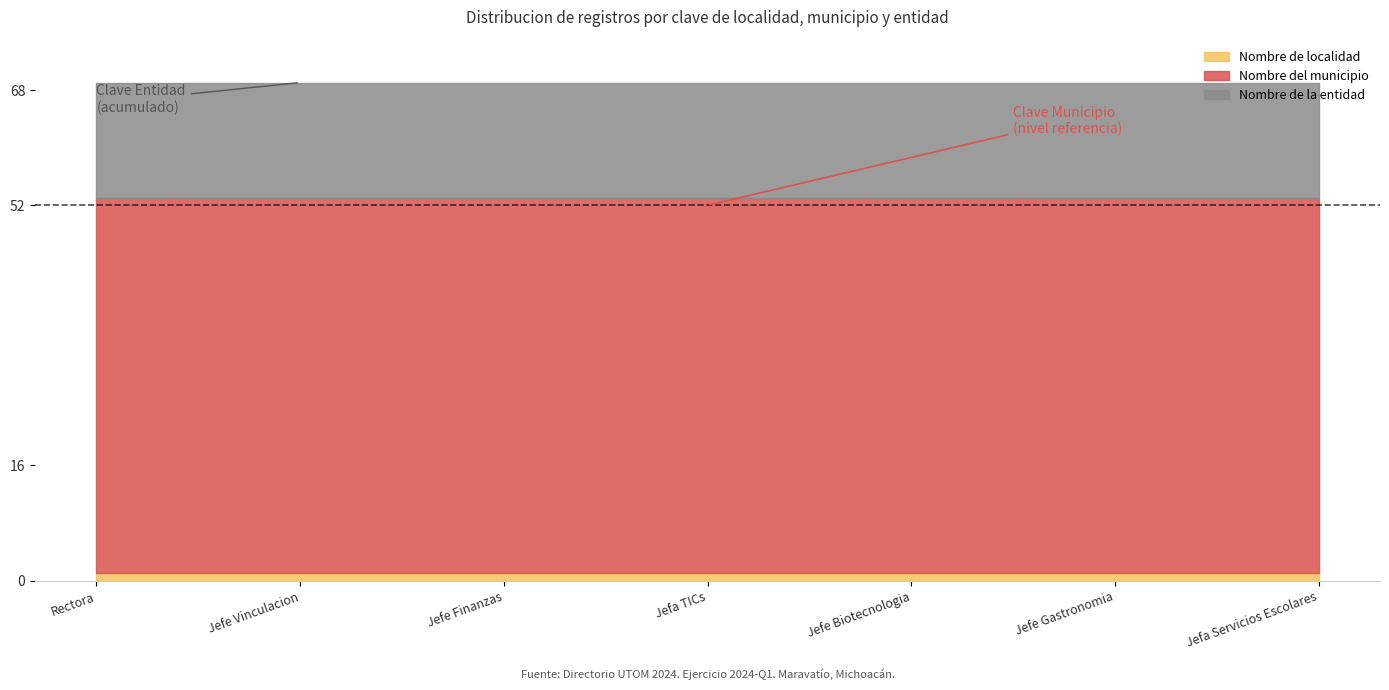

List the labels in order of Nombre de localidad value, largest first.

Rectora, Jefe Vinculacion, Jefe Finanzas, Jefa TICs, Jefe Biotecnologia, Jefe Gastronomia, Jefa Servicios Escolares